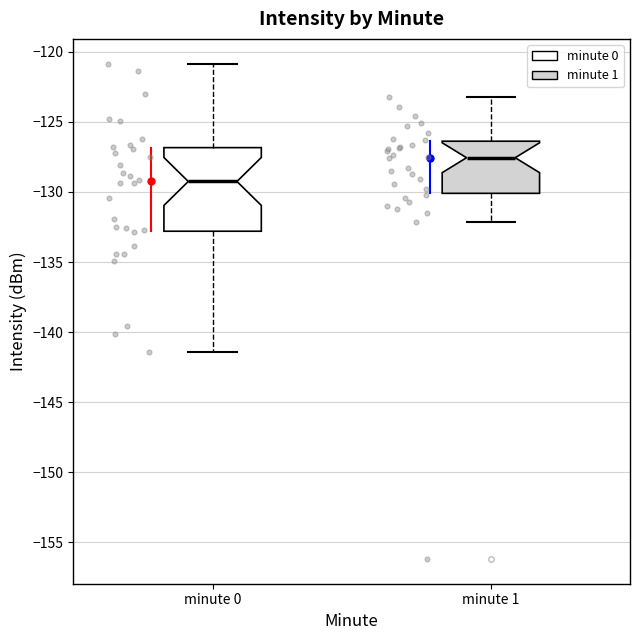

Which box has the lowest median line?

minute 0